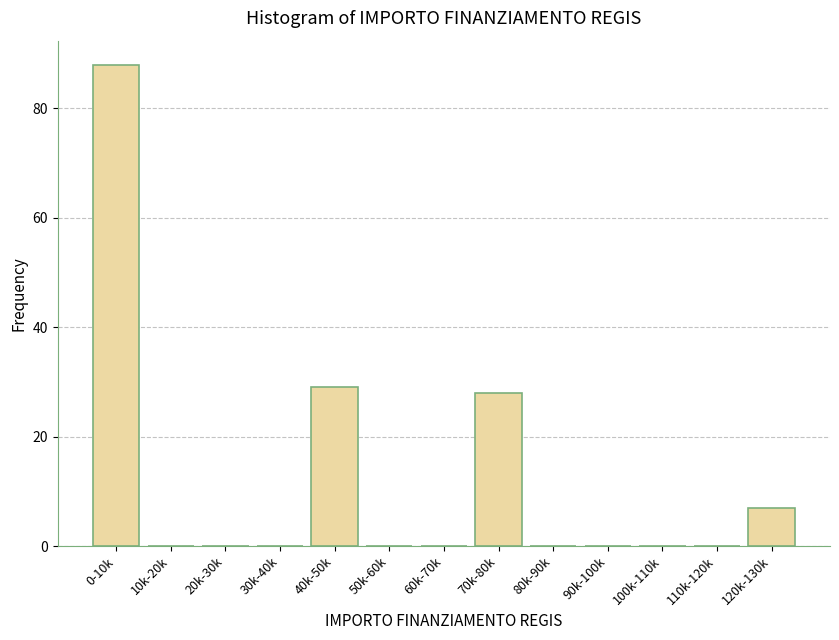

Reading left to right, extract all data points from this chart.

0-10k=88	10k-20k=0	20k-30k=0	30k-40k=0	40k-50k=29	50k-60k=0	60k-70k=0	70k-80k=28	80k-90k=0	90k-100k=0	100k-110k=0	110k-120k=0	120k-130k=7